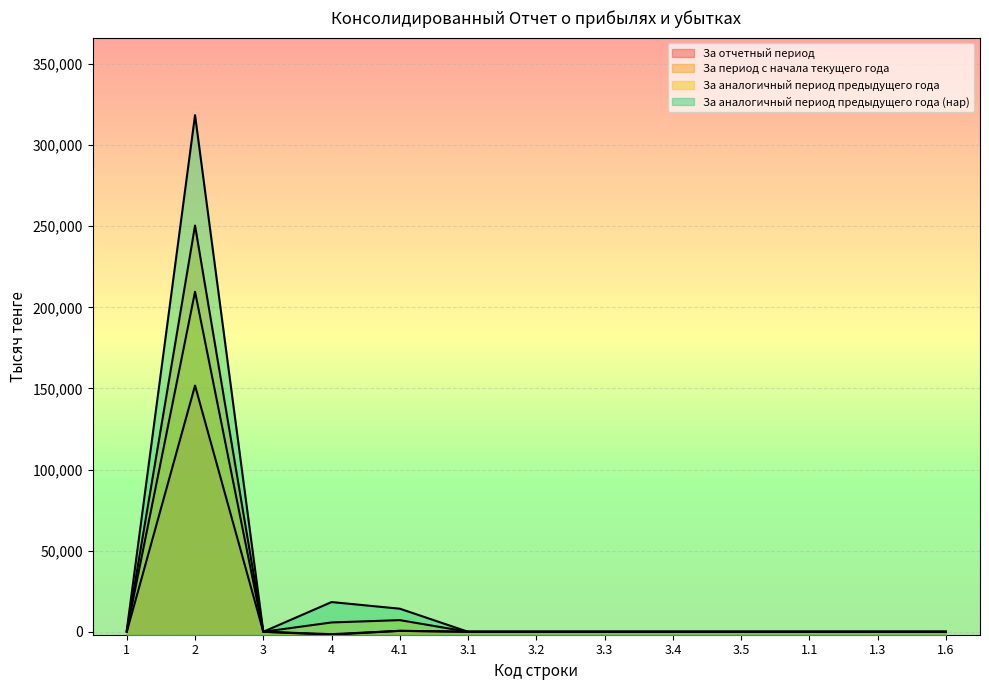

List the series in order of their peak value, highest first.

За аналогичный период предыдущего года (нар), За период с начала текущего года, За аналогичный период предыдущего года, За отчетный период